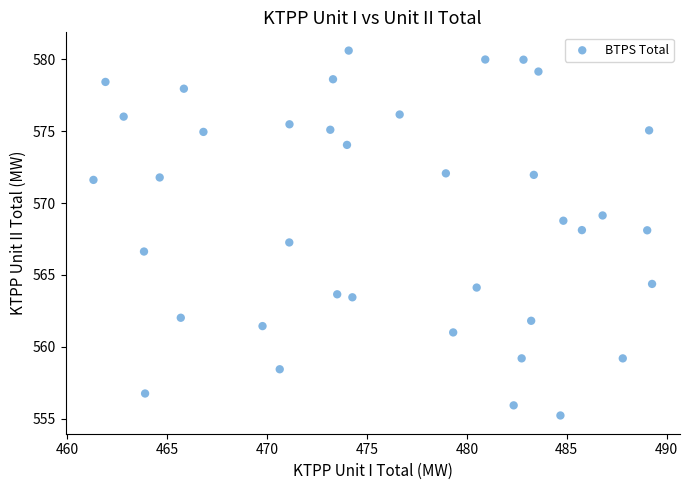

What is the range of X values (max minus min)?

28.0